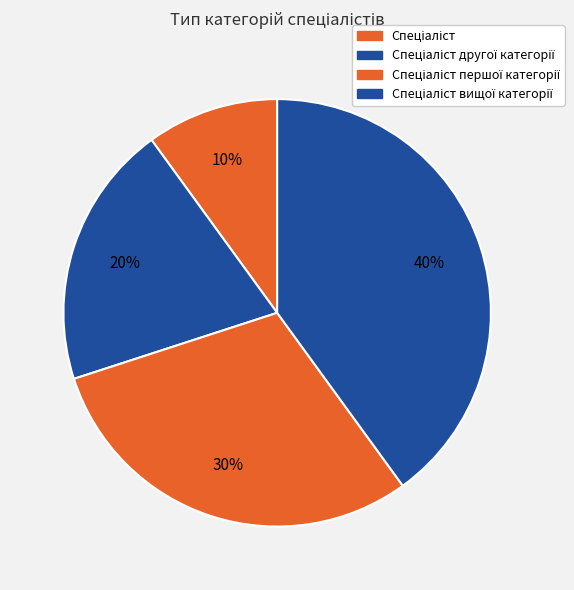

How many slices are in this pie chart?

4